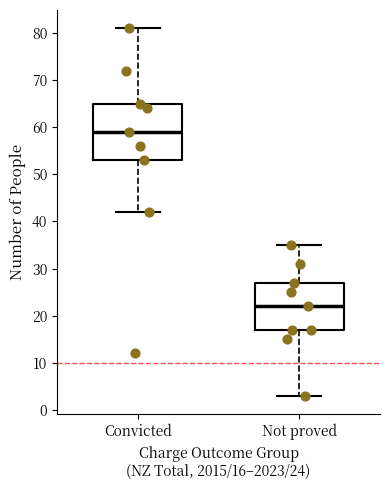

Reading left to right, transcribe this box plot: for each box, give where its median line is, the range the box spans, and where its two whiskers end, as read against the y-axis. The values are not printed on the chart, so give them approximately, as read against the axis.

Convicted: median 59, box 53 to 65, whiskers 42 to 81
Not proved: median 22, box 17 to 27, whiskers 3 to 35